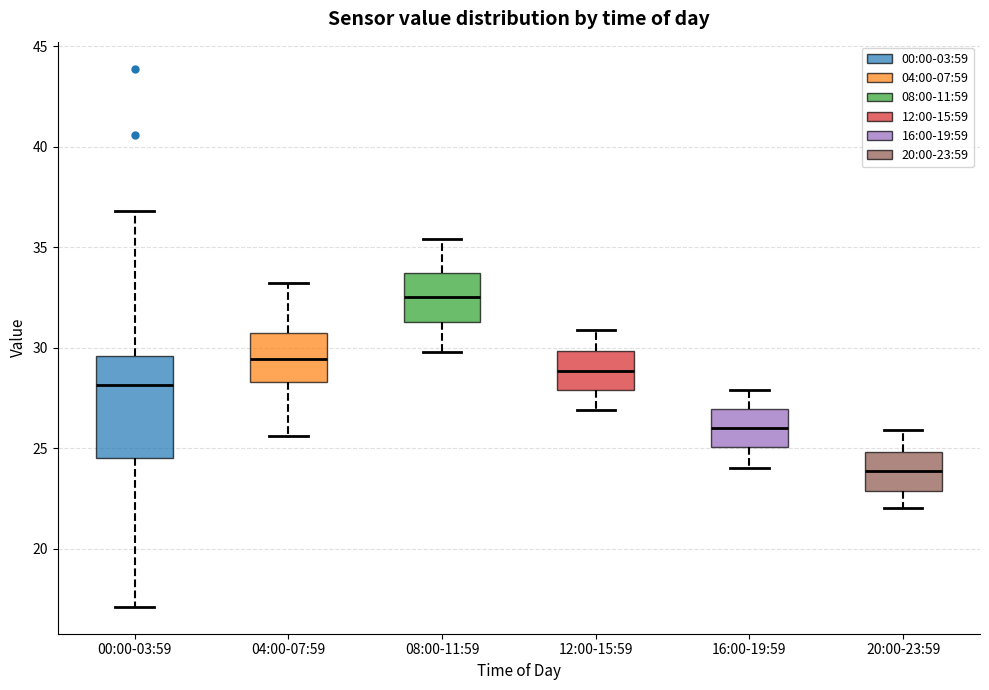

Comparing the boxes themselves (not the whiskers), which one is the tallest?

00:00-03:59